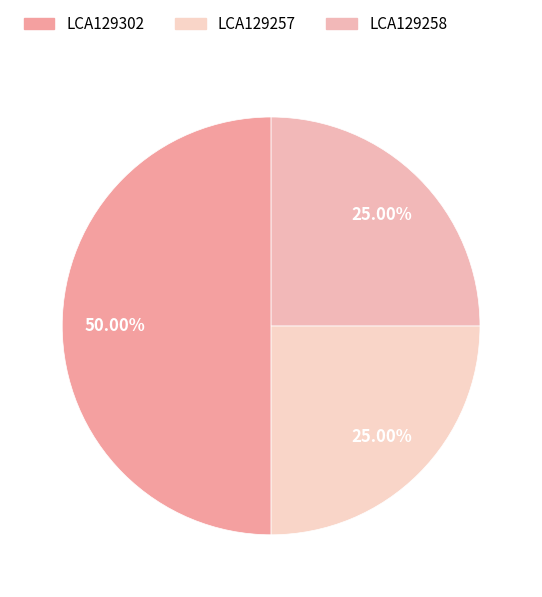

To the nearest percent, what portion does LCA129302 represent?

50%